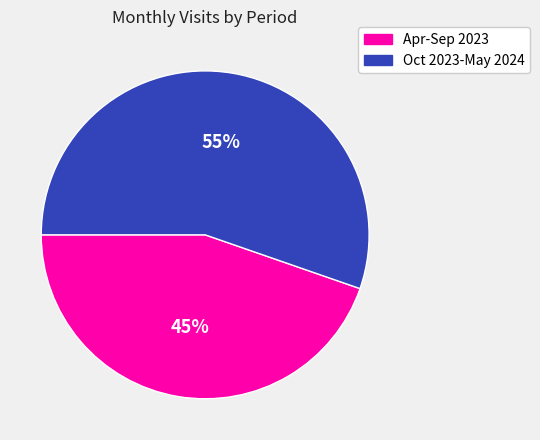

Which category has the smallest portion of the pie?

Apr-Sep 2023